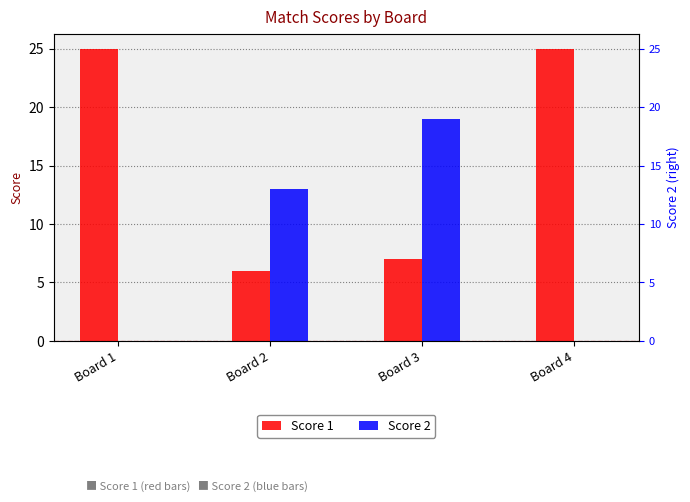

What is the difference between the Score 1 values at Board 4 and Board 2?

19